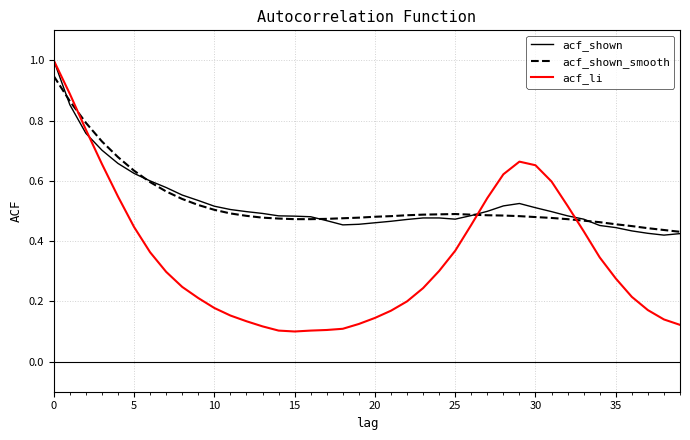

Which series has the widest spread of values?

acf_li